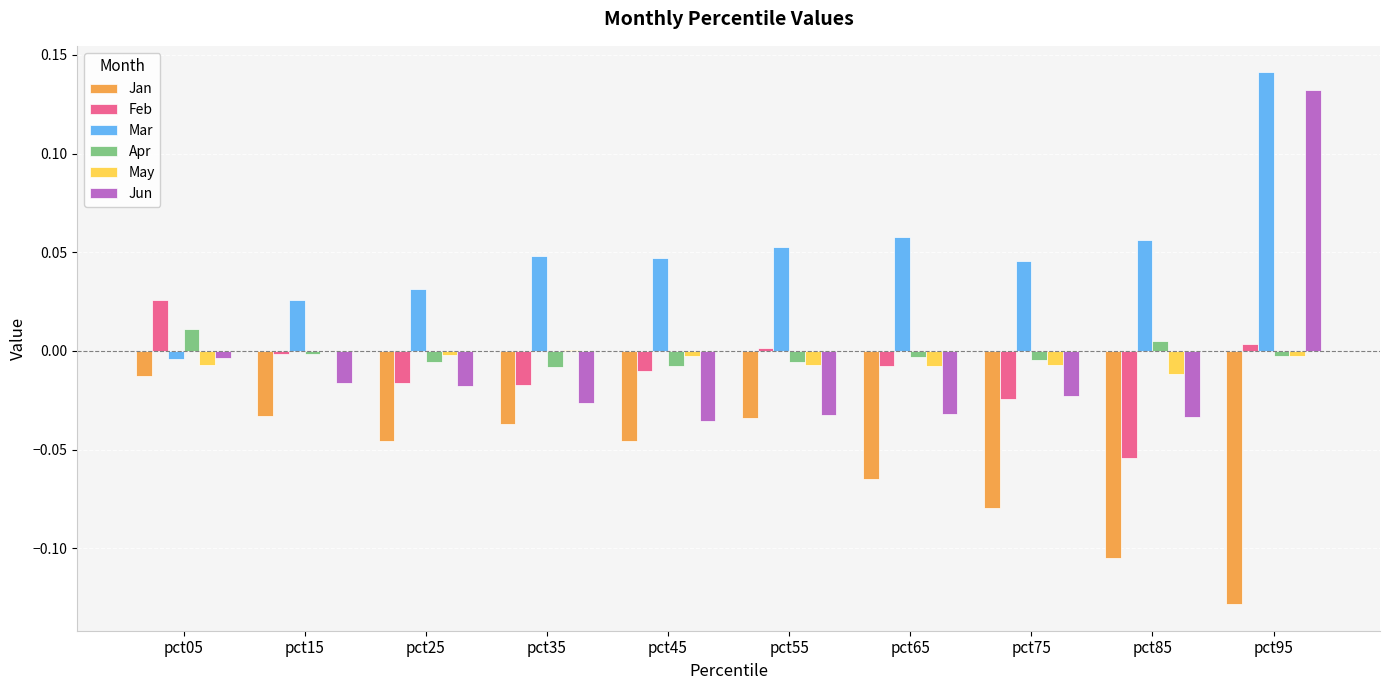

Count the number of categories in the chart.

10